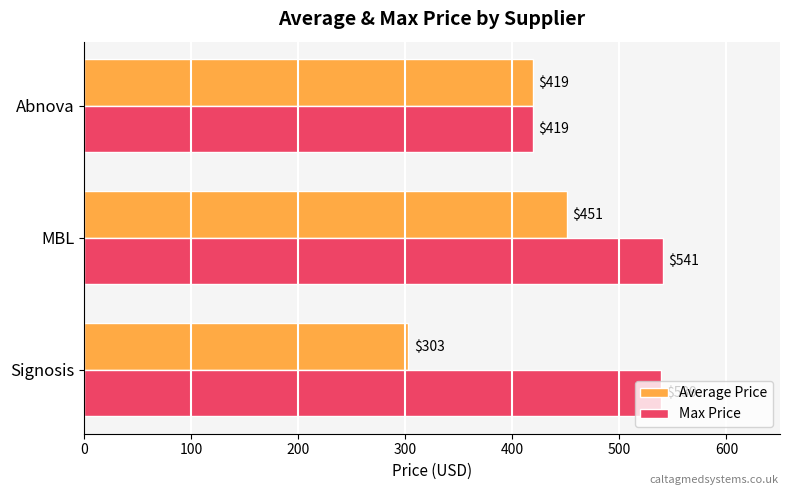

At how many categories does at least one series exceed 314?

3